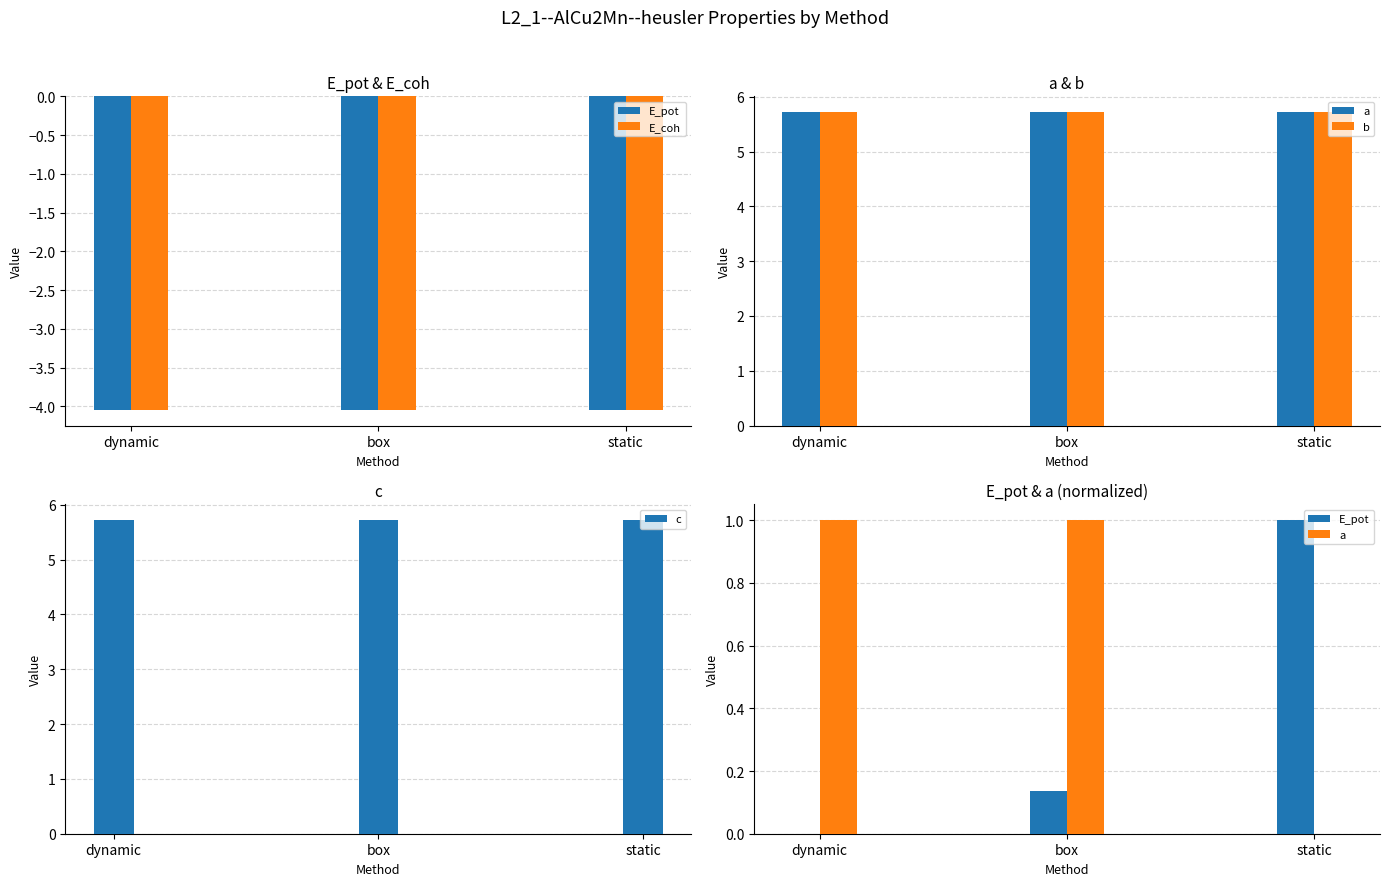

Is it true that a equals 0.6 at dynamic?

False